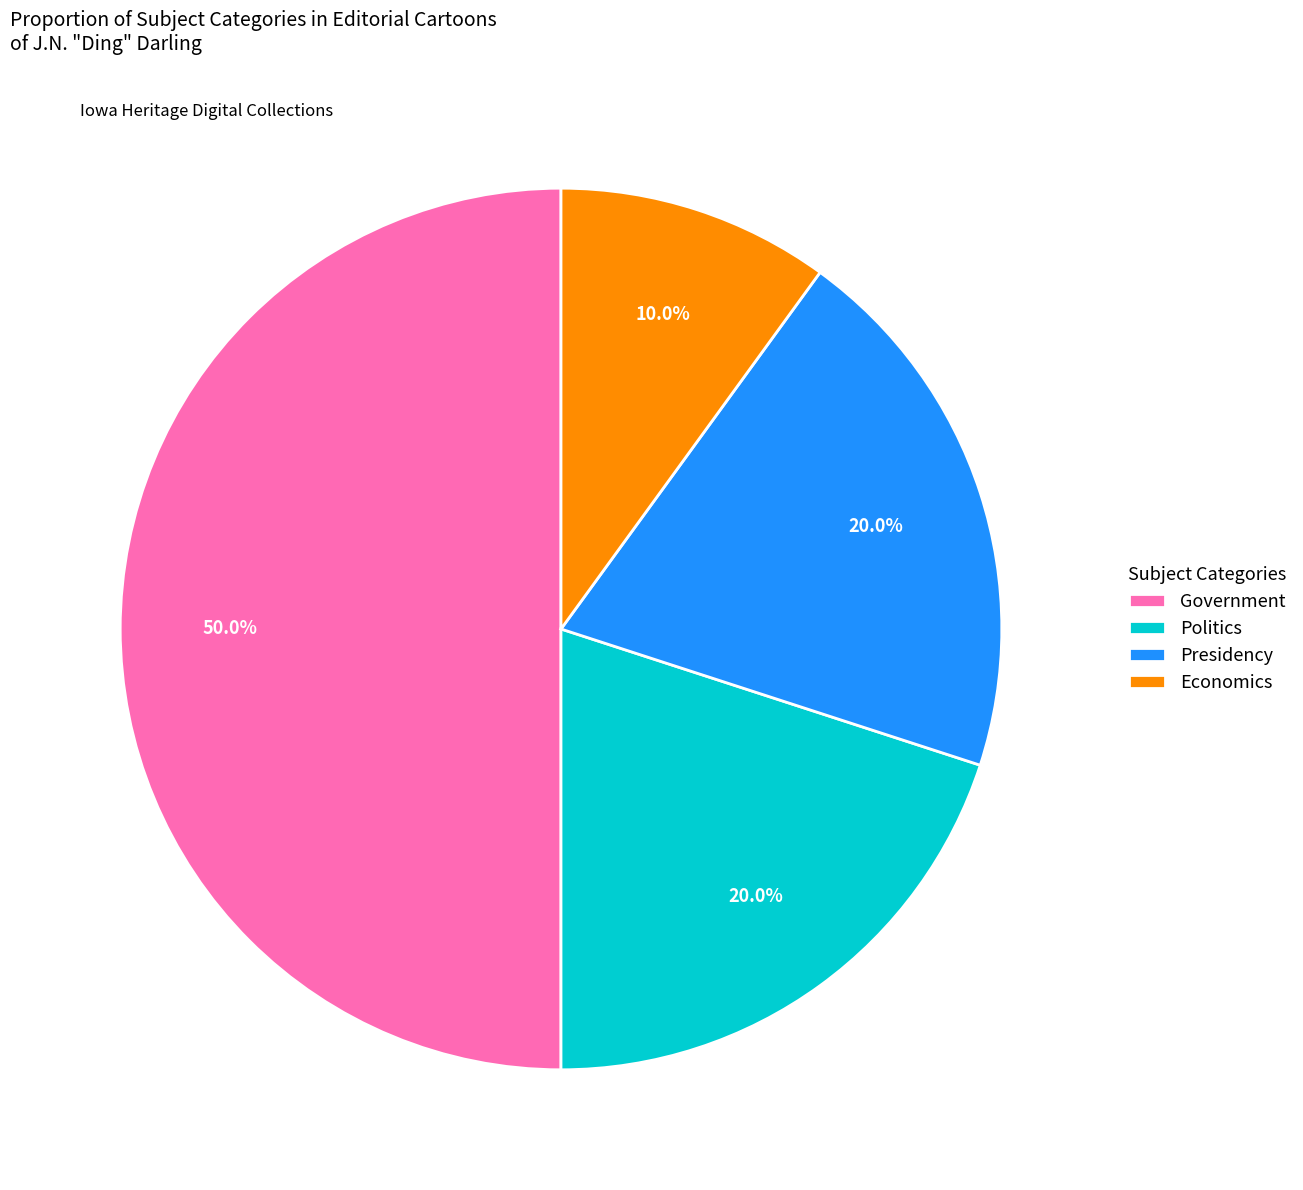

Approximately how many times larger is the value at Politics compared to Government?

0.4